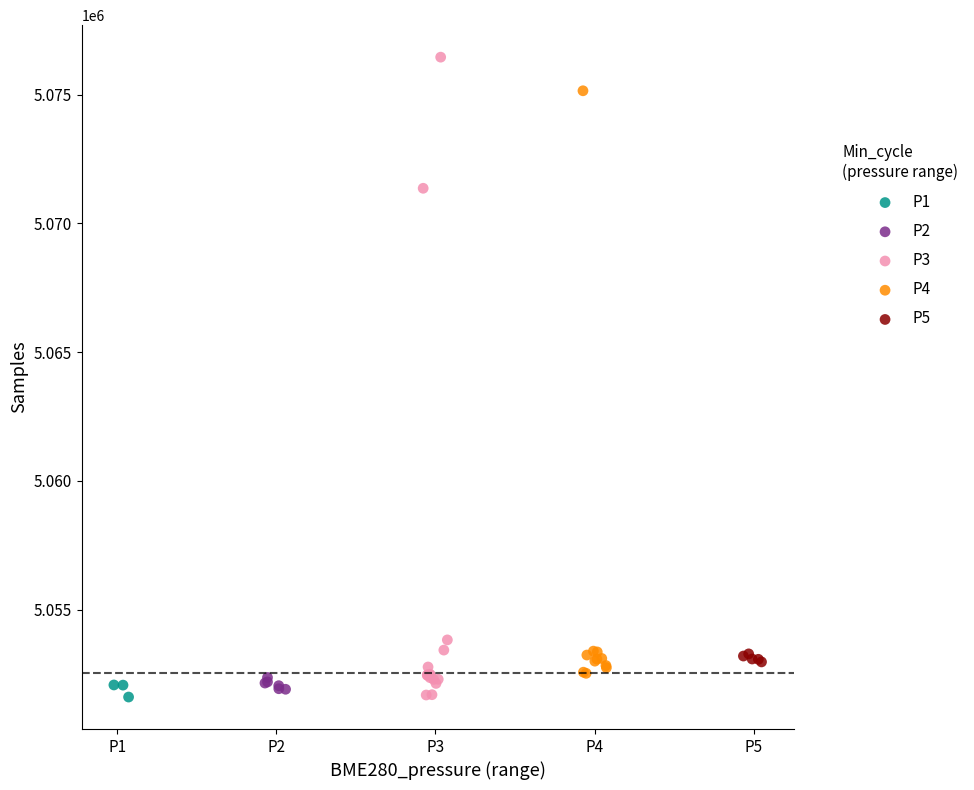

Which series has the largest Y range (max minus min)?

P3